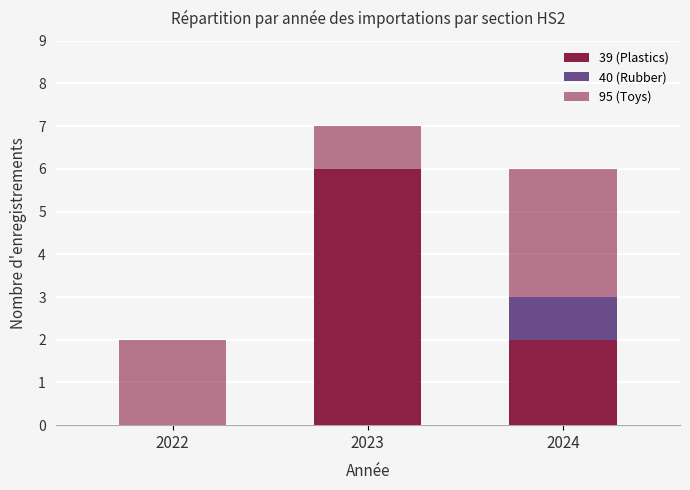

At how many categories does at least one series exceed 4?

1